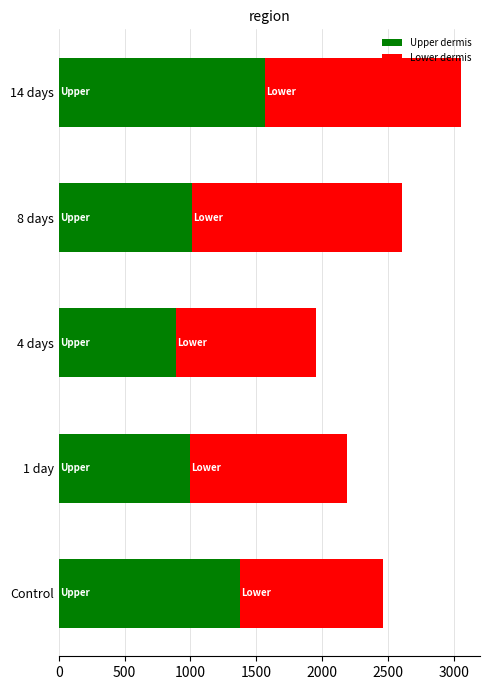

What is the difference between the maximum and minimum values in the Upper dermis series?

675.1